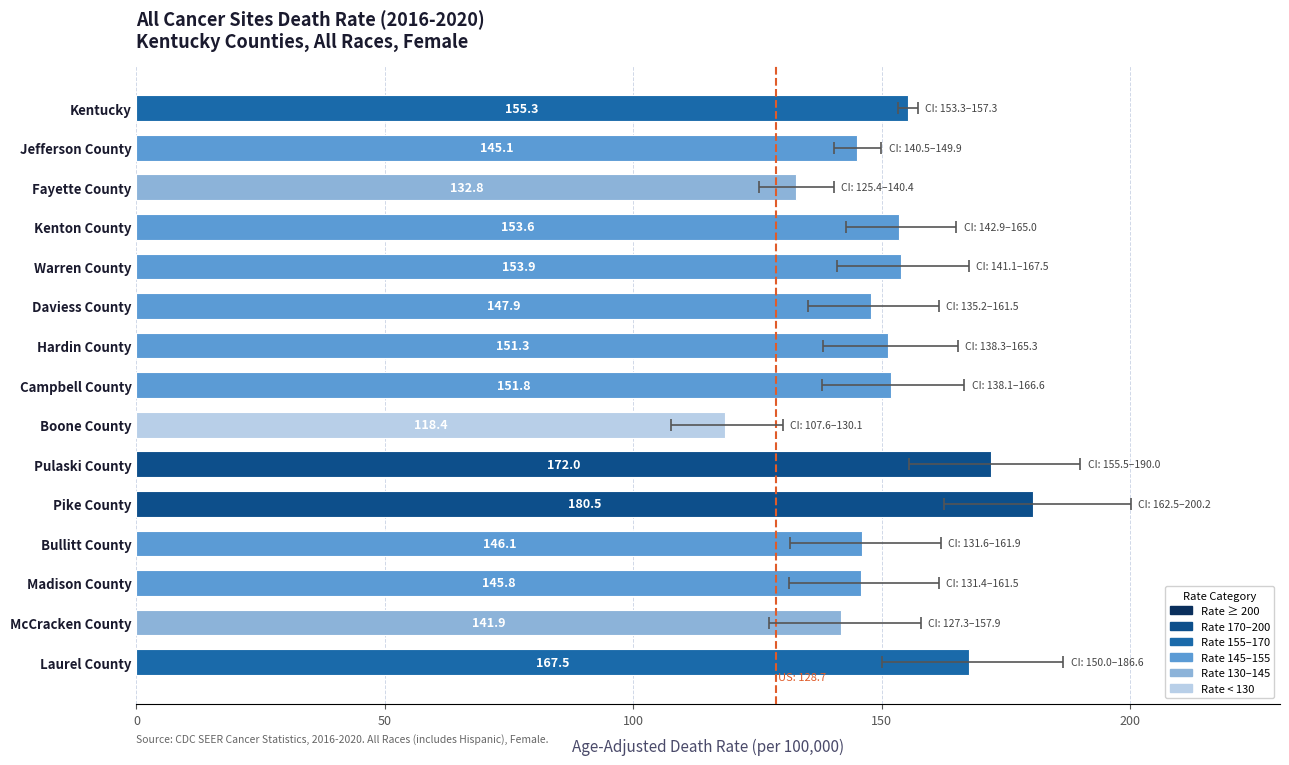

Are the bars horizontal?

Yes